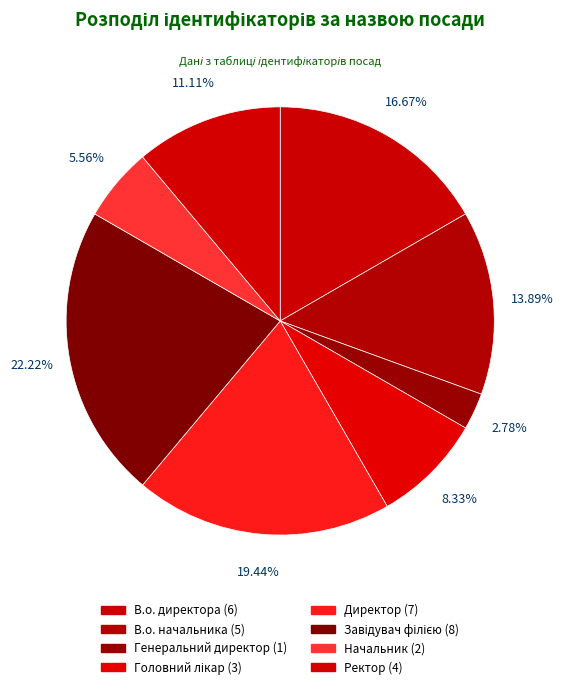

How many segments does this pie chart have?

8